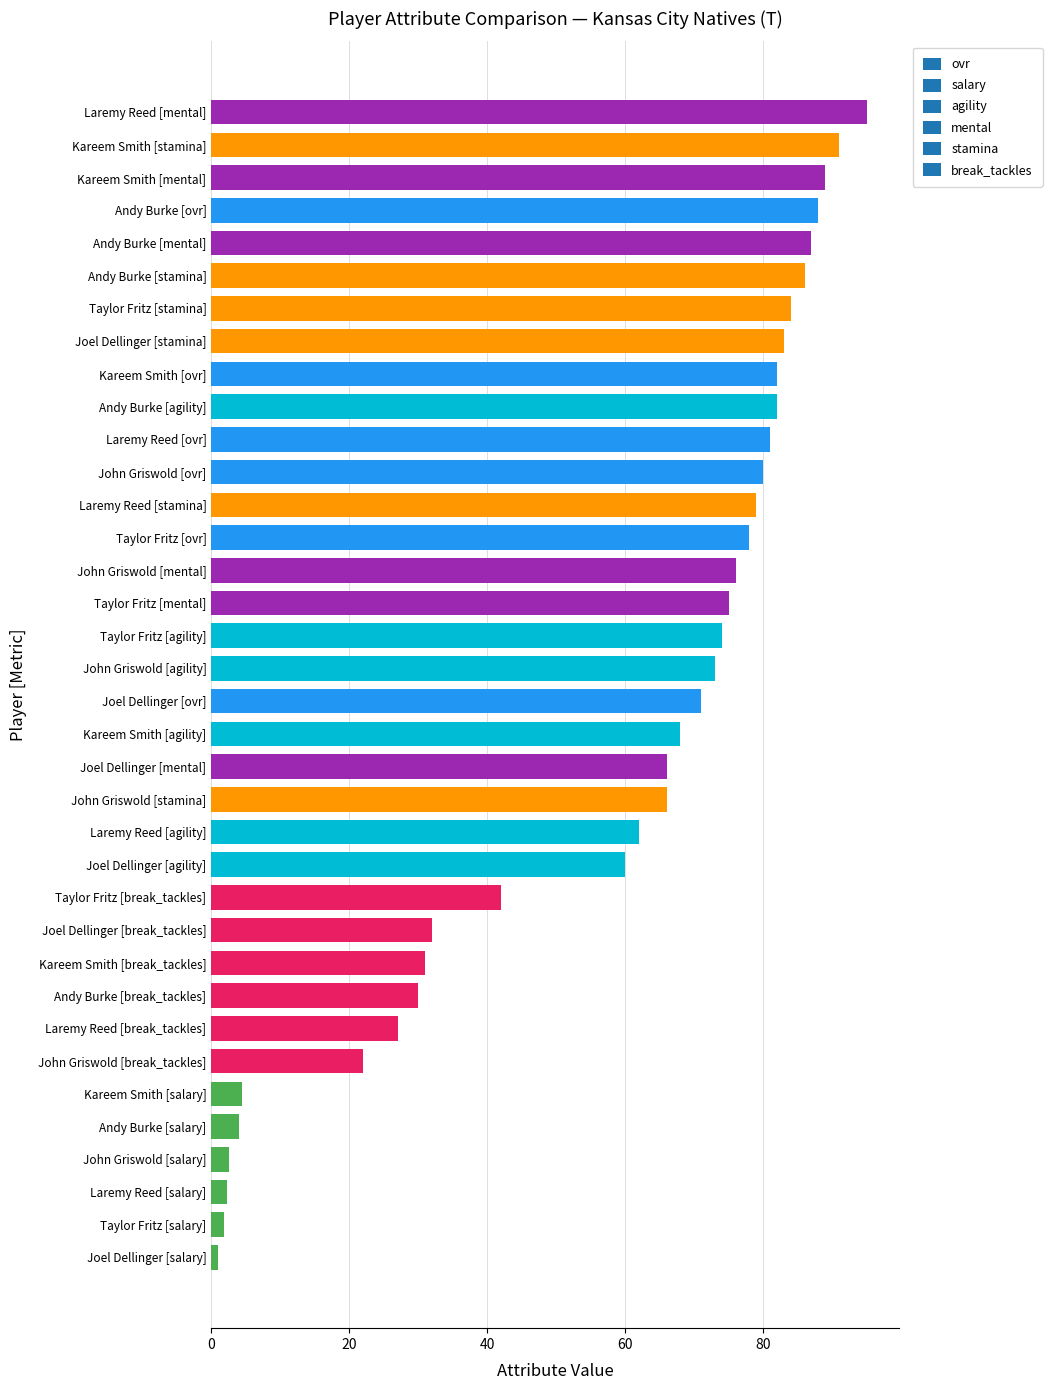

The value at Andy Burke [stamina] is 124.8. True or false?

False